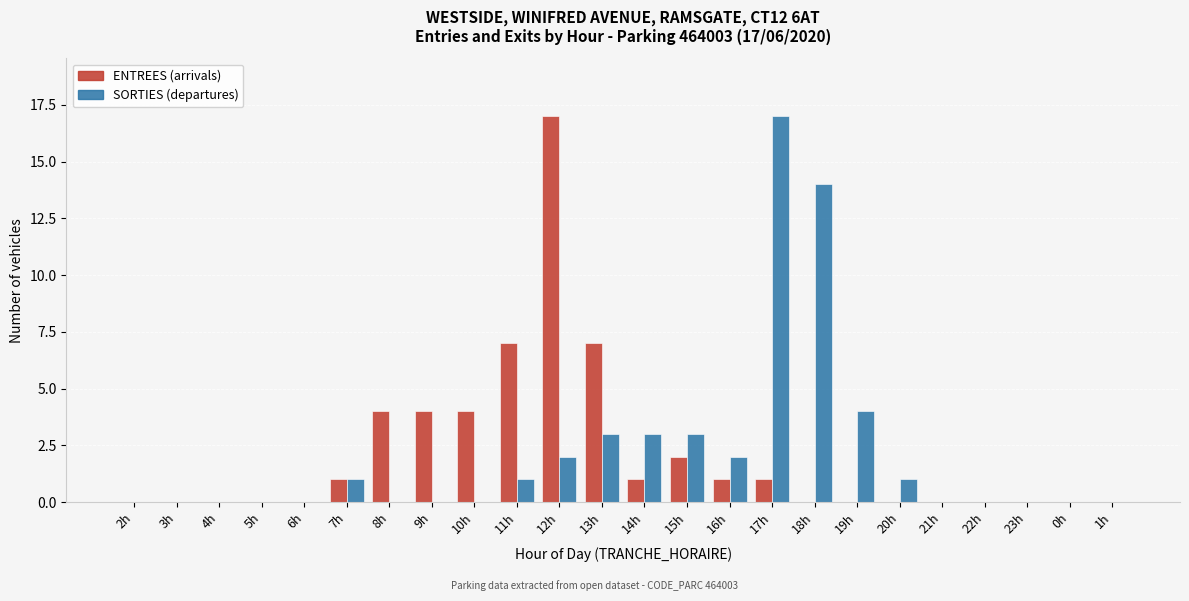

At which category is the sum across all series the highest?

12h